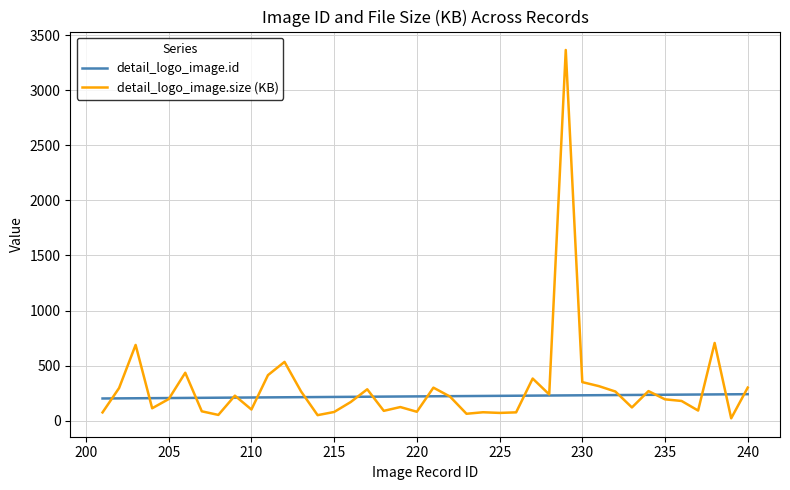

List the series in order of their peak value, highest first.

detail_logo_image.size (KB), detail_logo_image.id